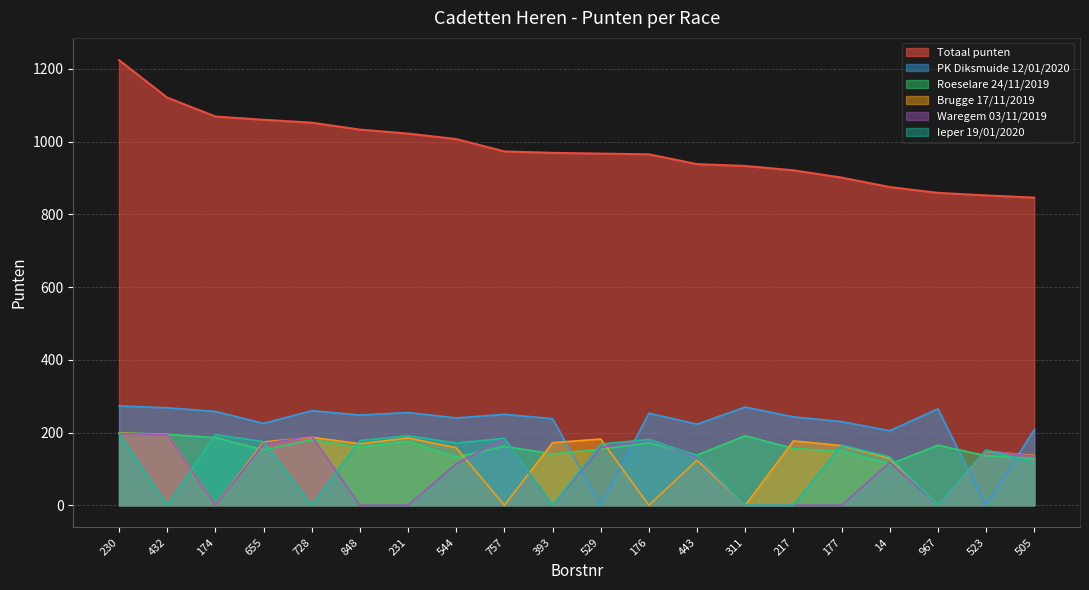

How many data points in Waregem are above 132?

9